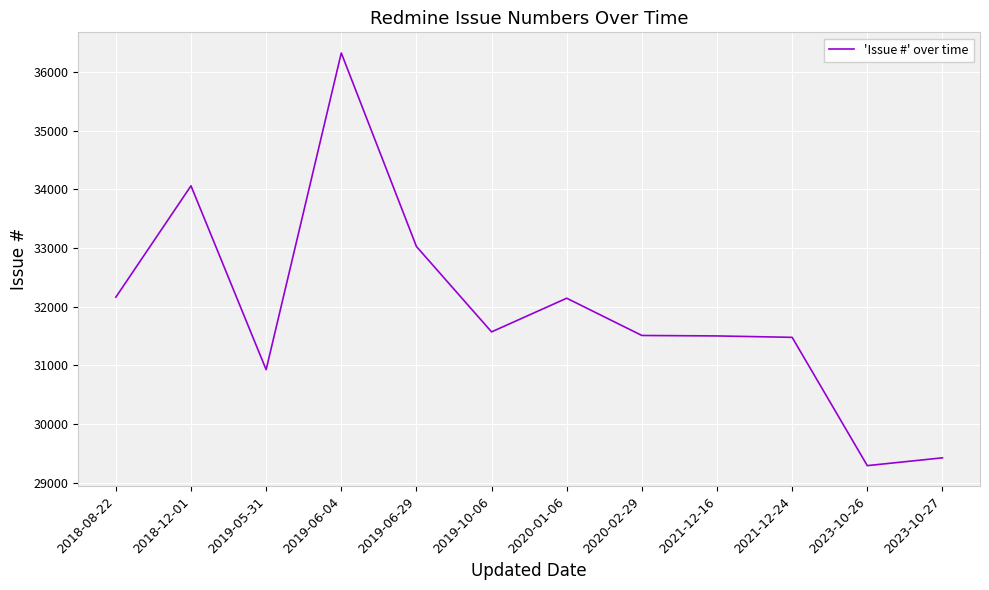

Approximately how many times larger is the value at 2019-06-29 compared to 2023-10-27?

1.1